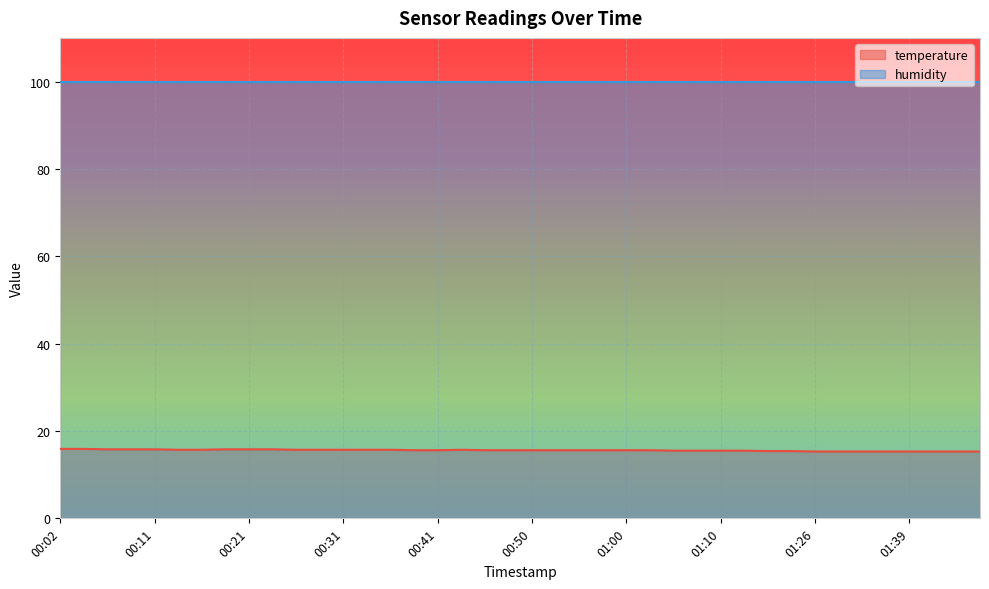

What is the difference between the values at 00:24 and 01:18?

0.4